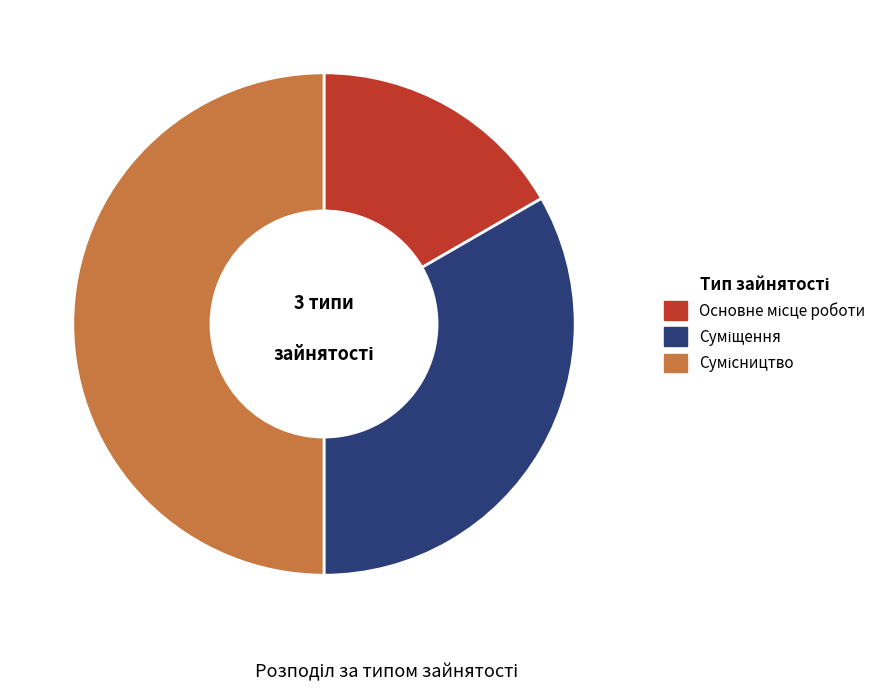

What is the largest slice in the pie chart?

Сумісництво